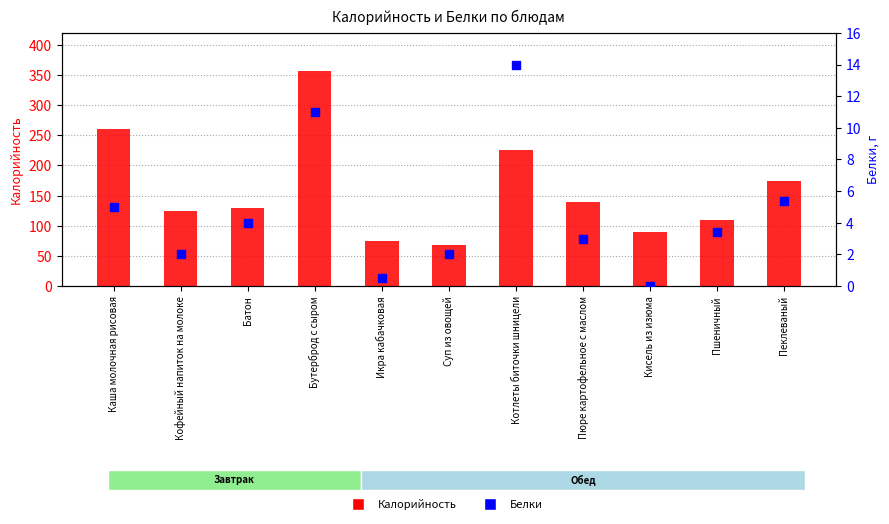

Which series reaches the maximum Y coordinate?

Калорийность